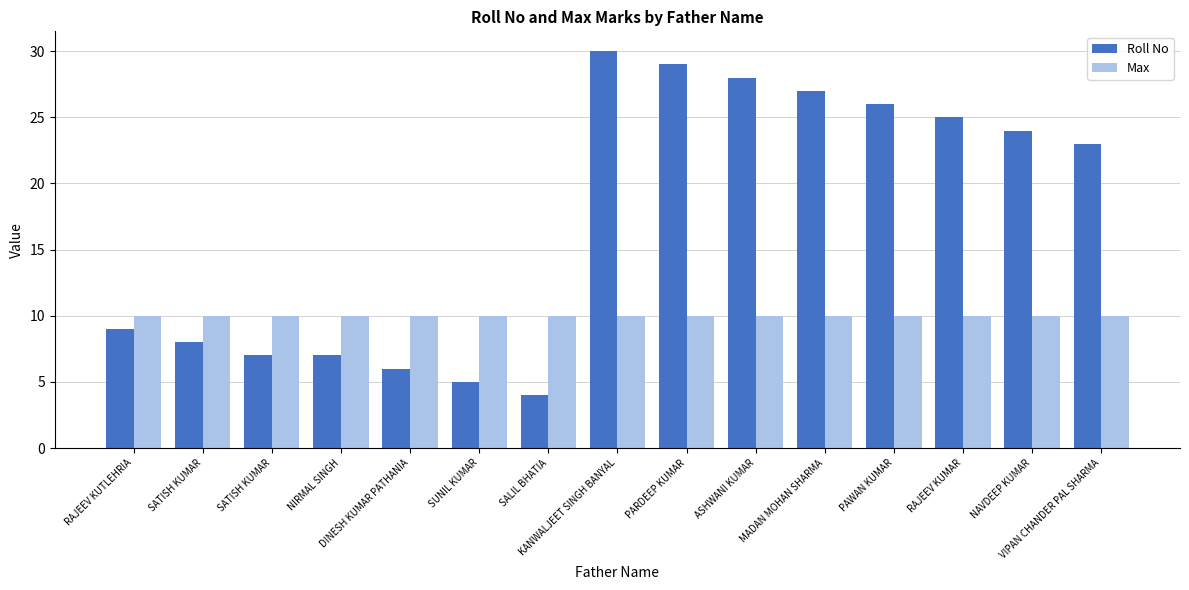

How many data points does each series have?

15